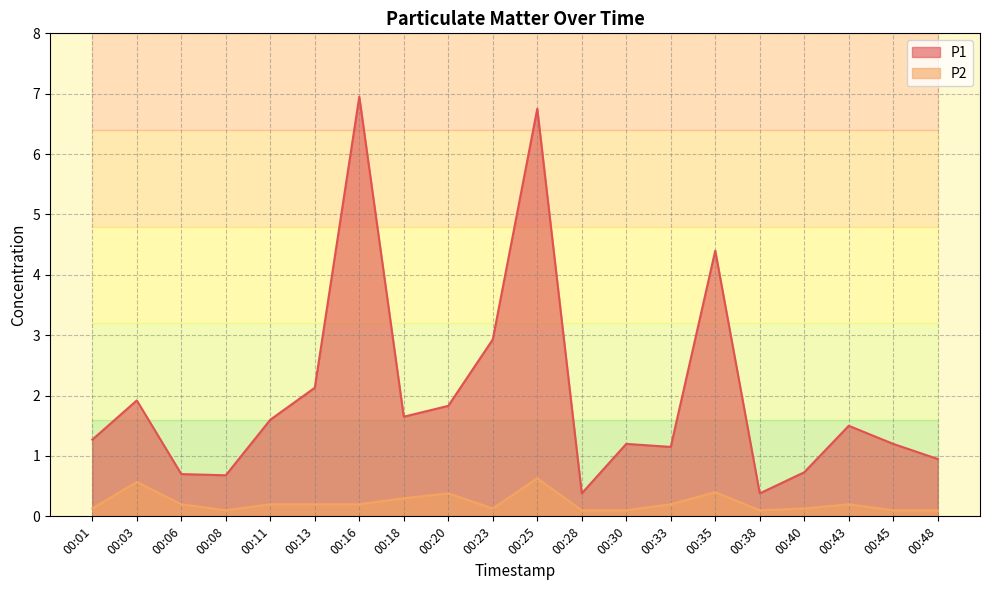

True or false: P1 and P2 intersect in this chart.

False